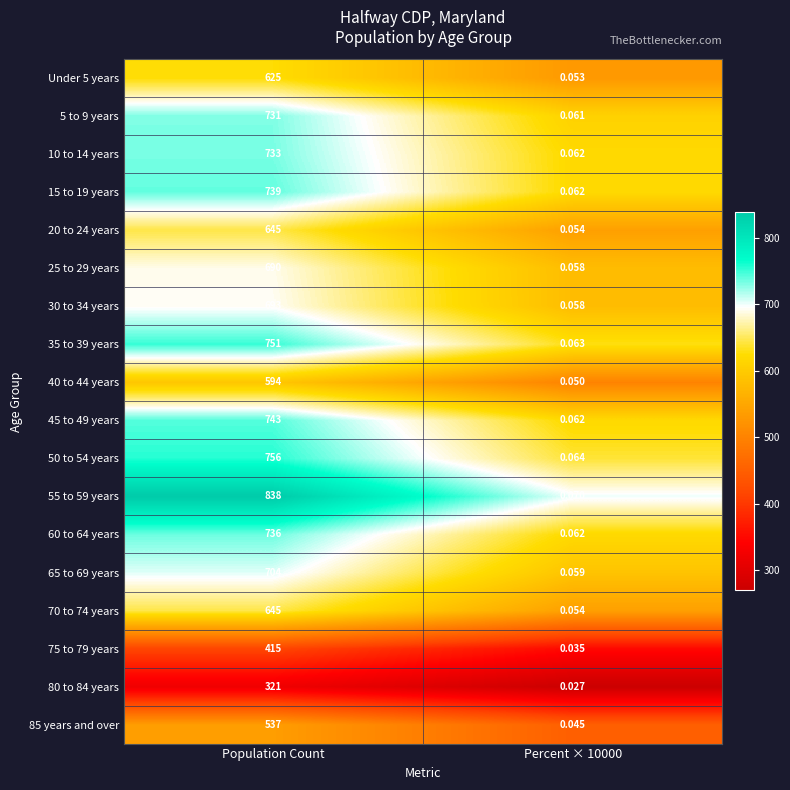

Which category has the highest value across all series?

Population Count